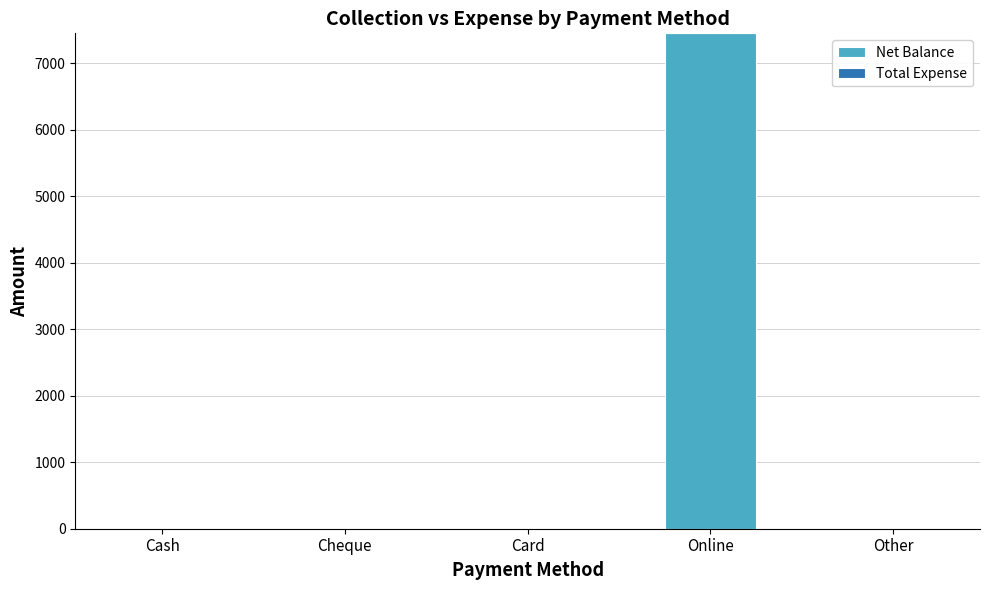

The value at Cash is 0. True or false?

True